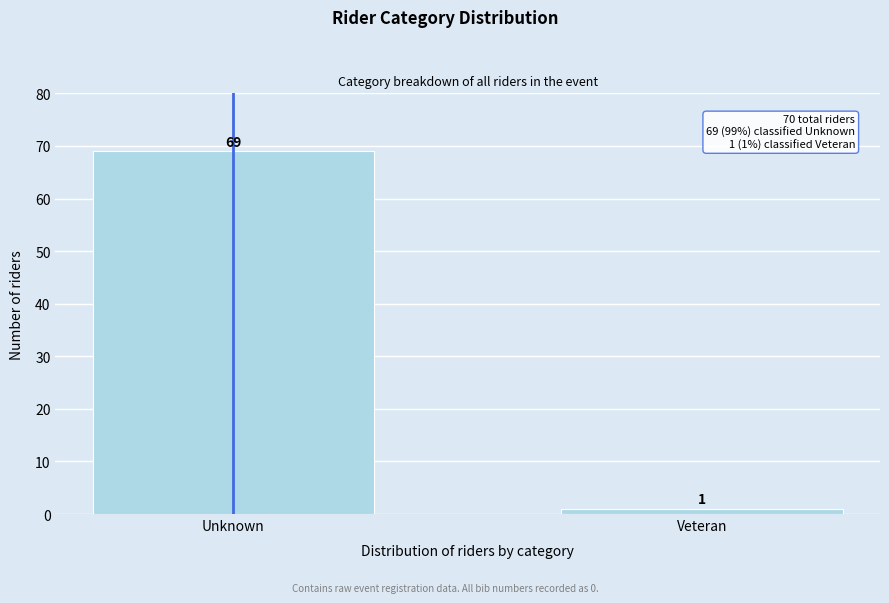

Reading left to right, transcribe all the data shown in this chart.

69	1